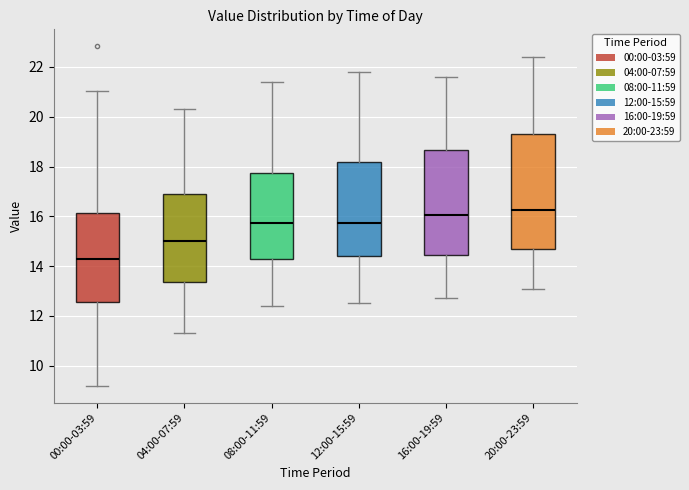

Which box is the tallest, from its lower edge to its upper edge?

20:00-23:59